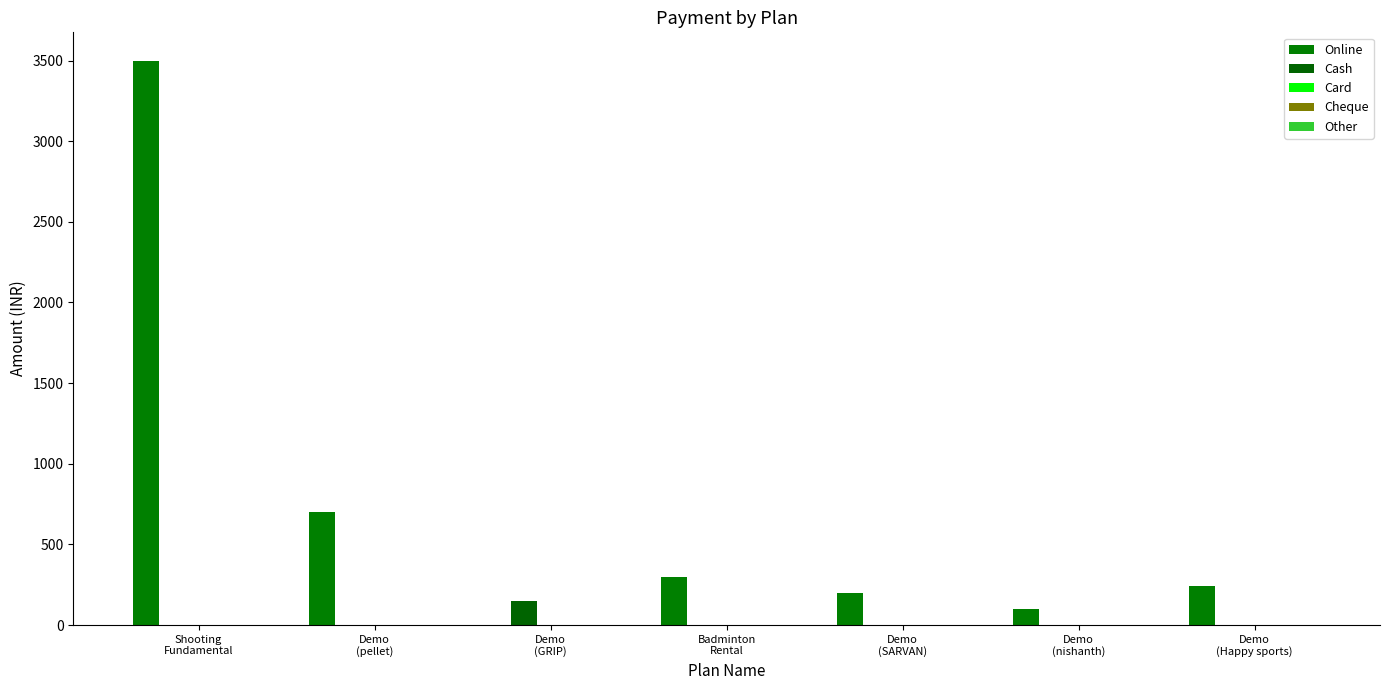

What position from the left is Demo
(pellet)?

2